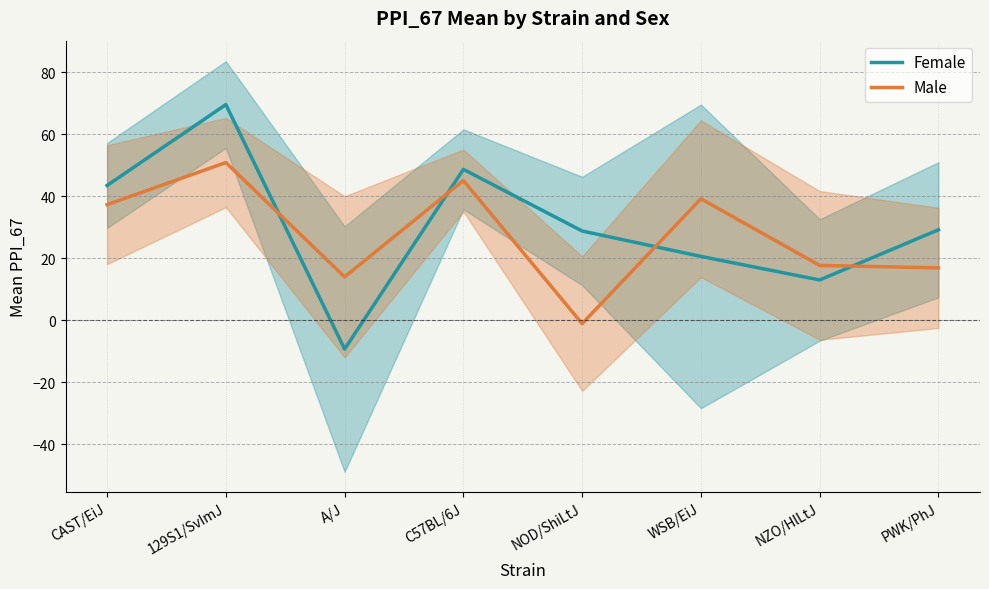

What are all the series names shown in the legend?

Female, Male